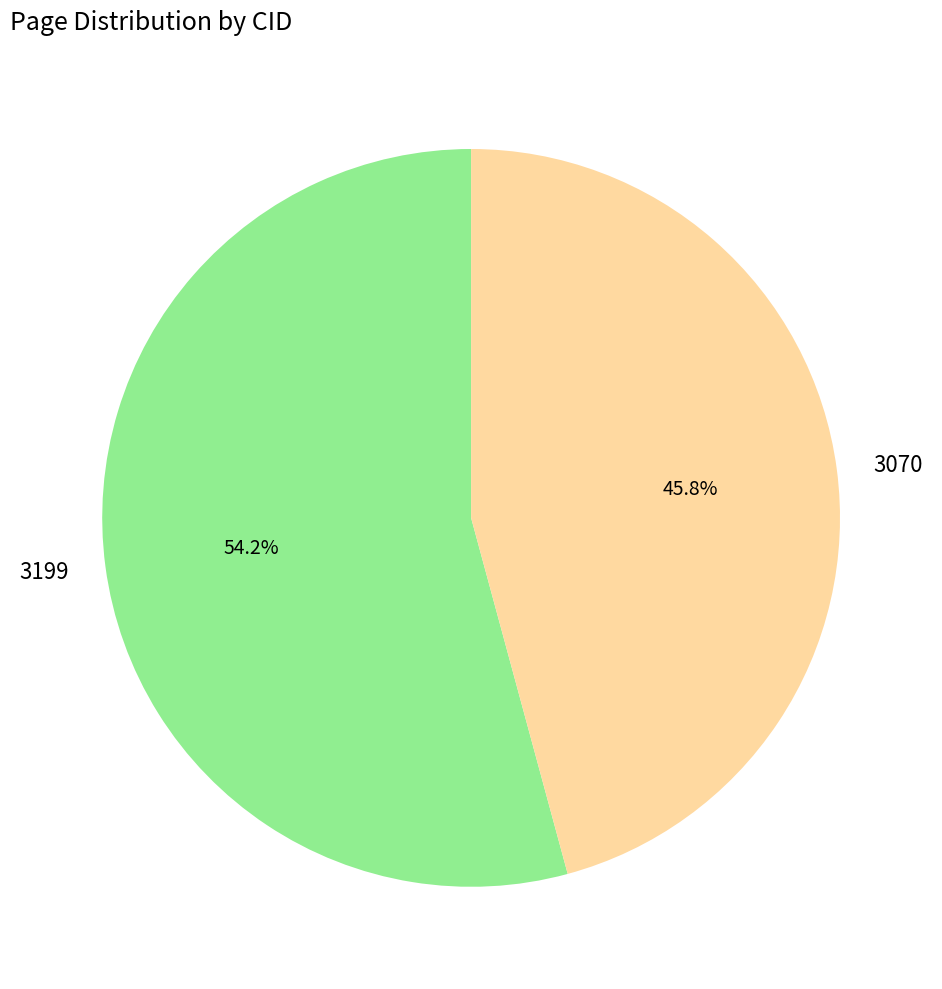

Is there any slice that represents more than half of the pie?

Yes